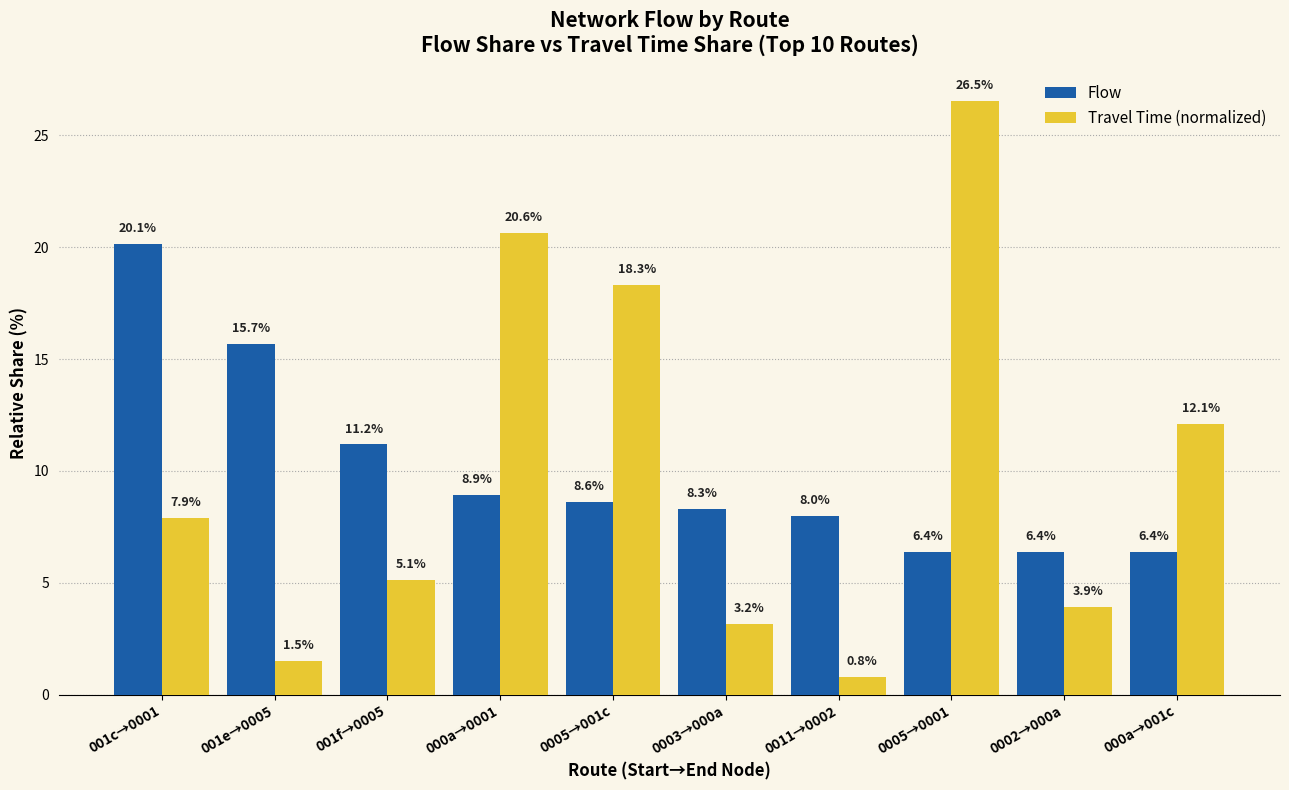

Are the bars grouped side by side (vs. stacked)?

Yes